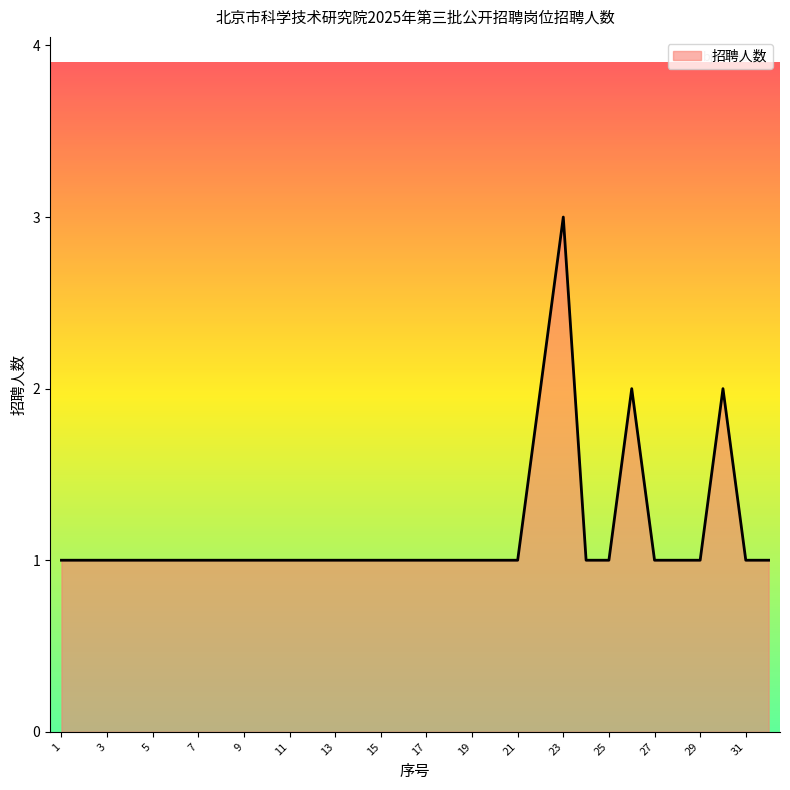

What is the maximum value shown in the chart?

3